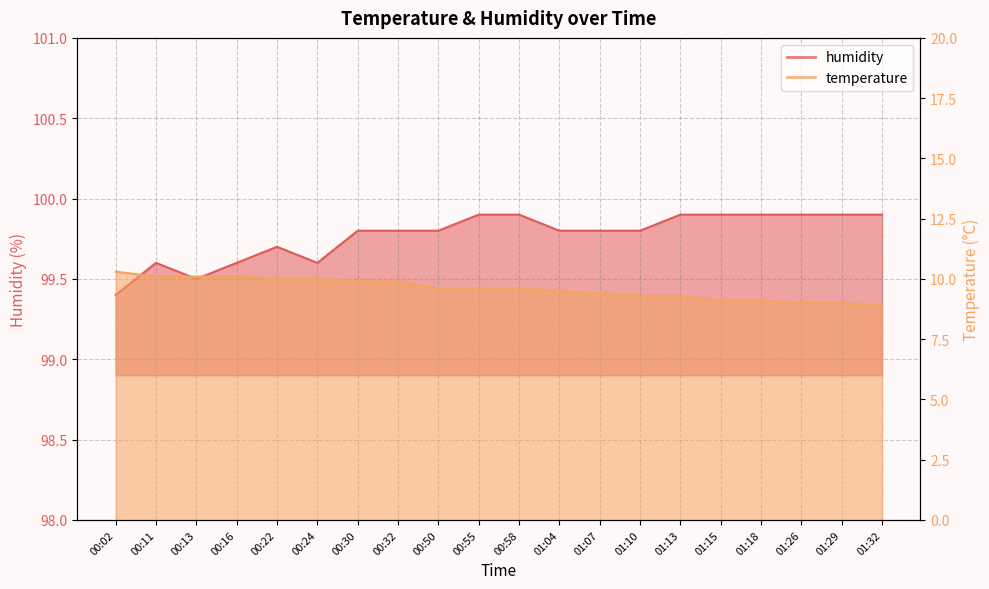

How many values in the temperature series are below 9?

1